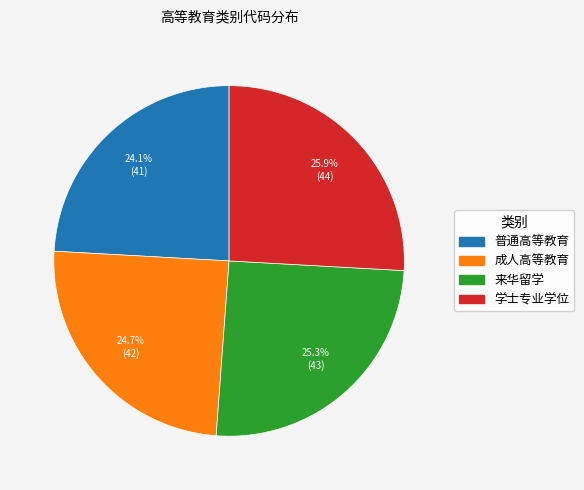

How many segments does this pie chart have?

4